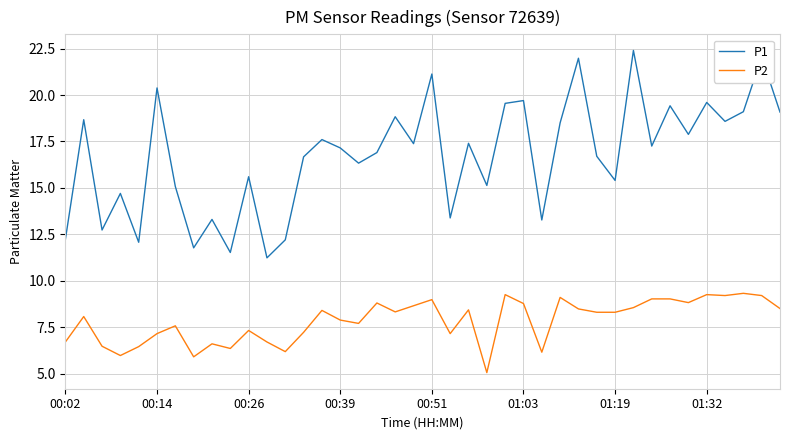

True or false: P2 and P1 intersect in this chart.

False